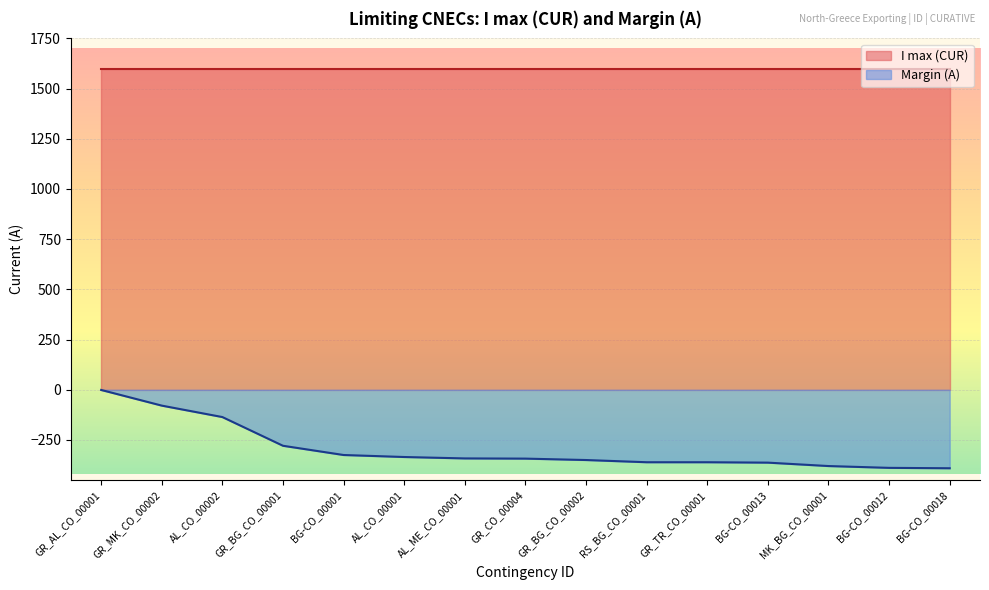

What is the sum of all values?

-4435